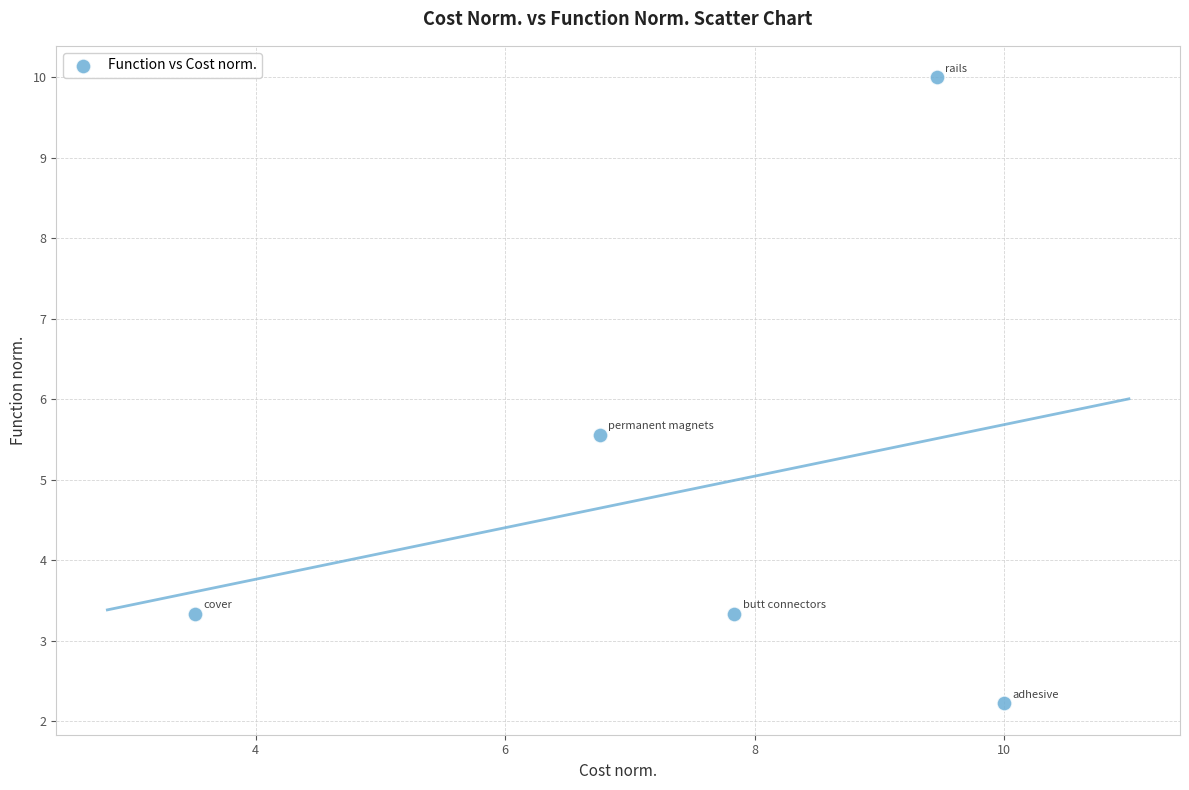

What is the range of Y values (max minus min)?

7.8